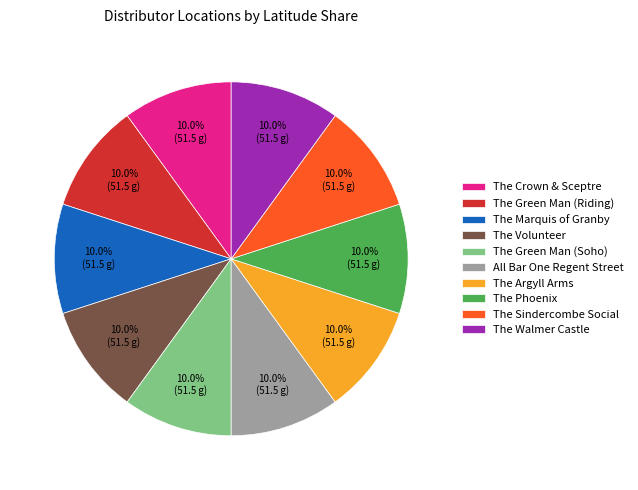

What is the ratio of the value at The Volunteer to the value at The Green Man (Soho)?

1.0